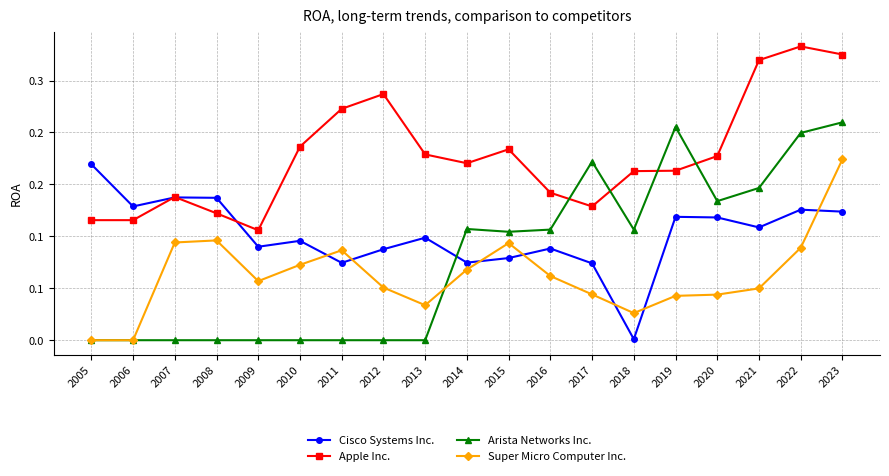

How many interior local peaks does the Super Micro Computer Inc. series have?

3